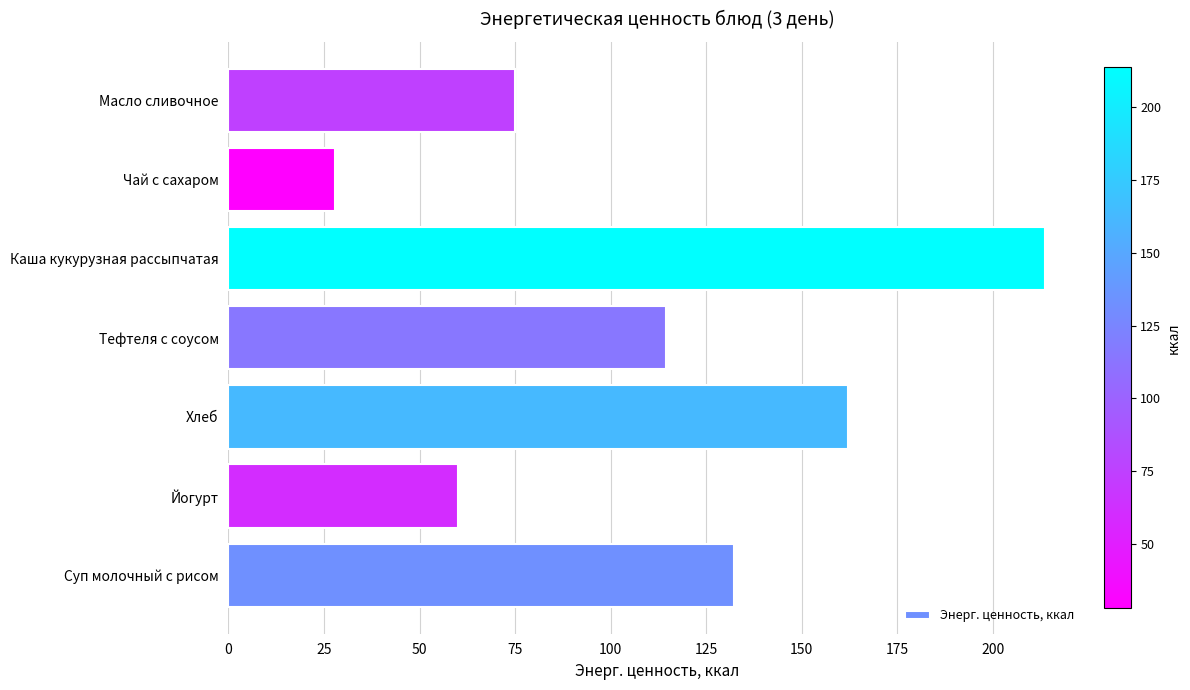

What is the sum of the values at Суп молочный с рисом and Каша кукурузная рассыпчатая?

346.0